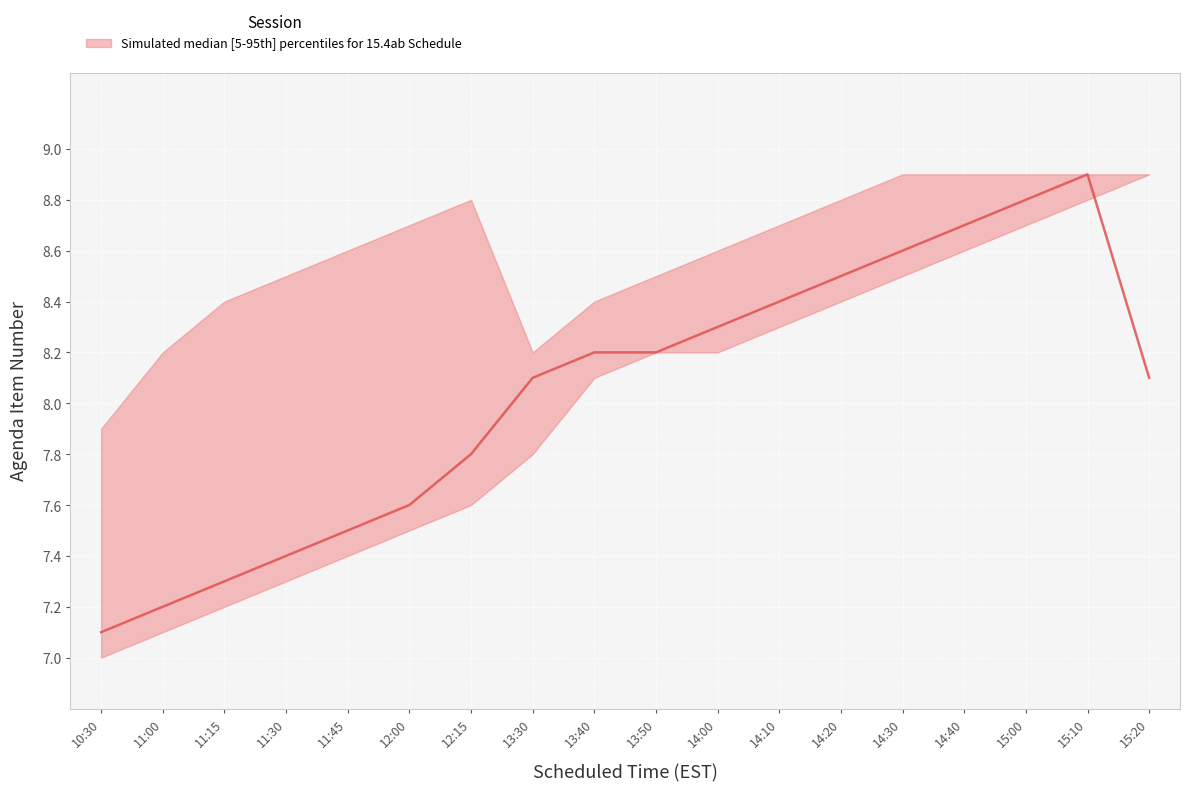

At which label does lower reach its minimum?

10:30